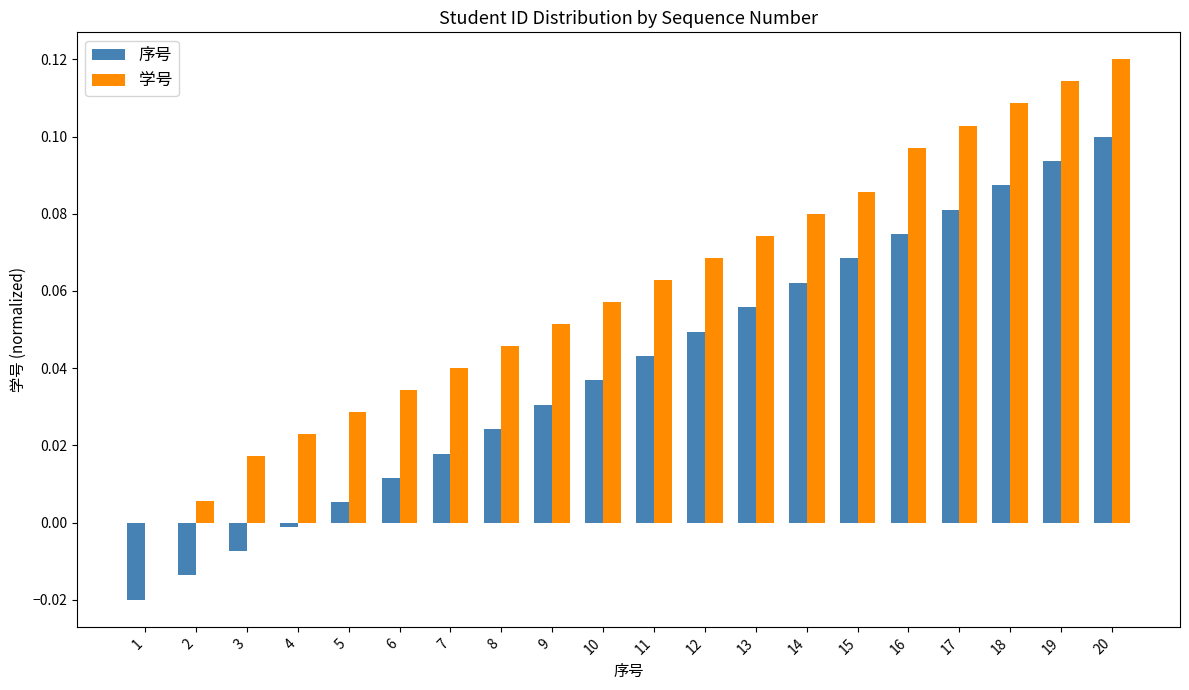

Which category has the highest value across all series?

20